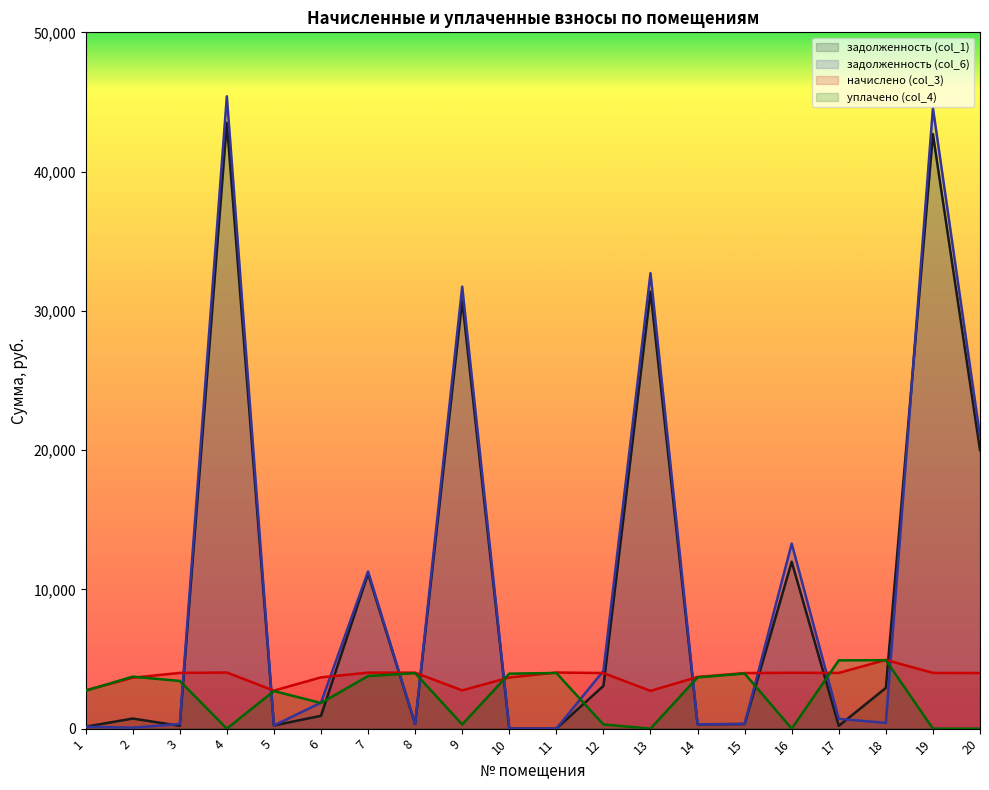

List the labels in order of задолженность (col_1) value, largest first.

4, 19, 13, 9, 20, 16, 7, 12, 18, 6, 2, 8, 15, 14, 5, 3, 17, 1, 10, 11